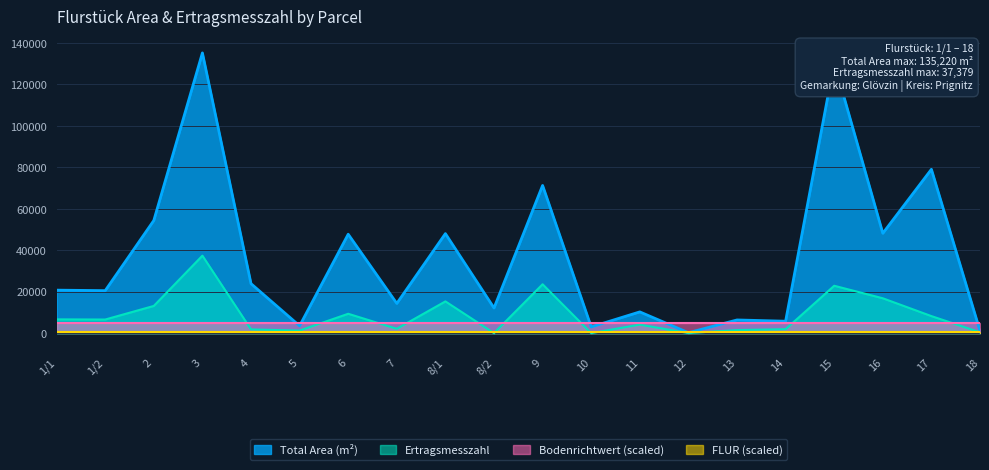

What is the label of the 11th point from the right?

8/2